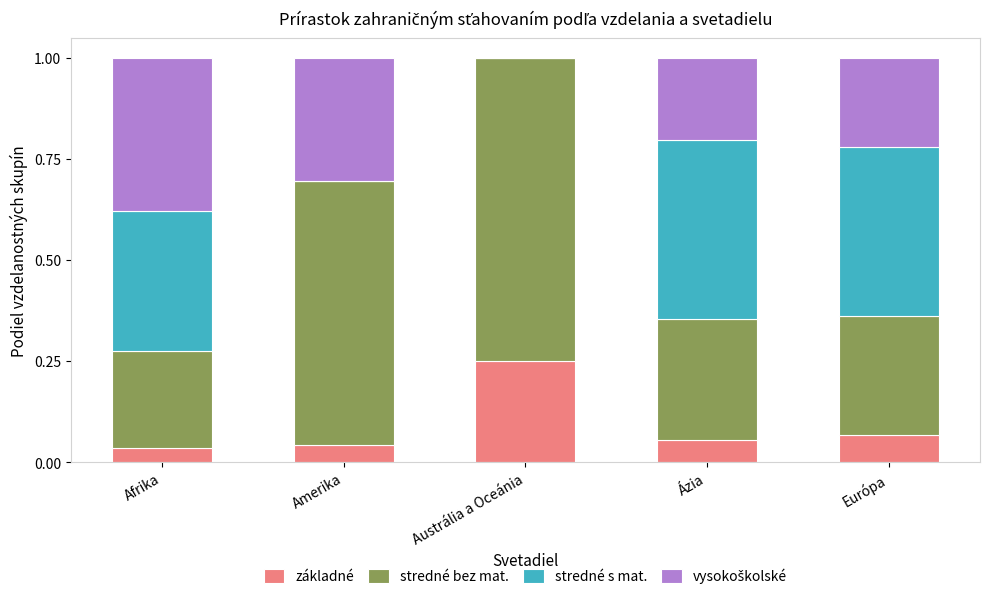

What is the sum of all základné values?

0.5